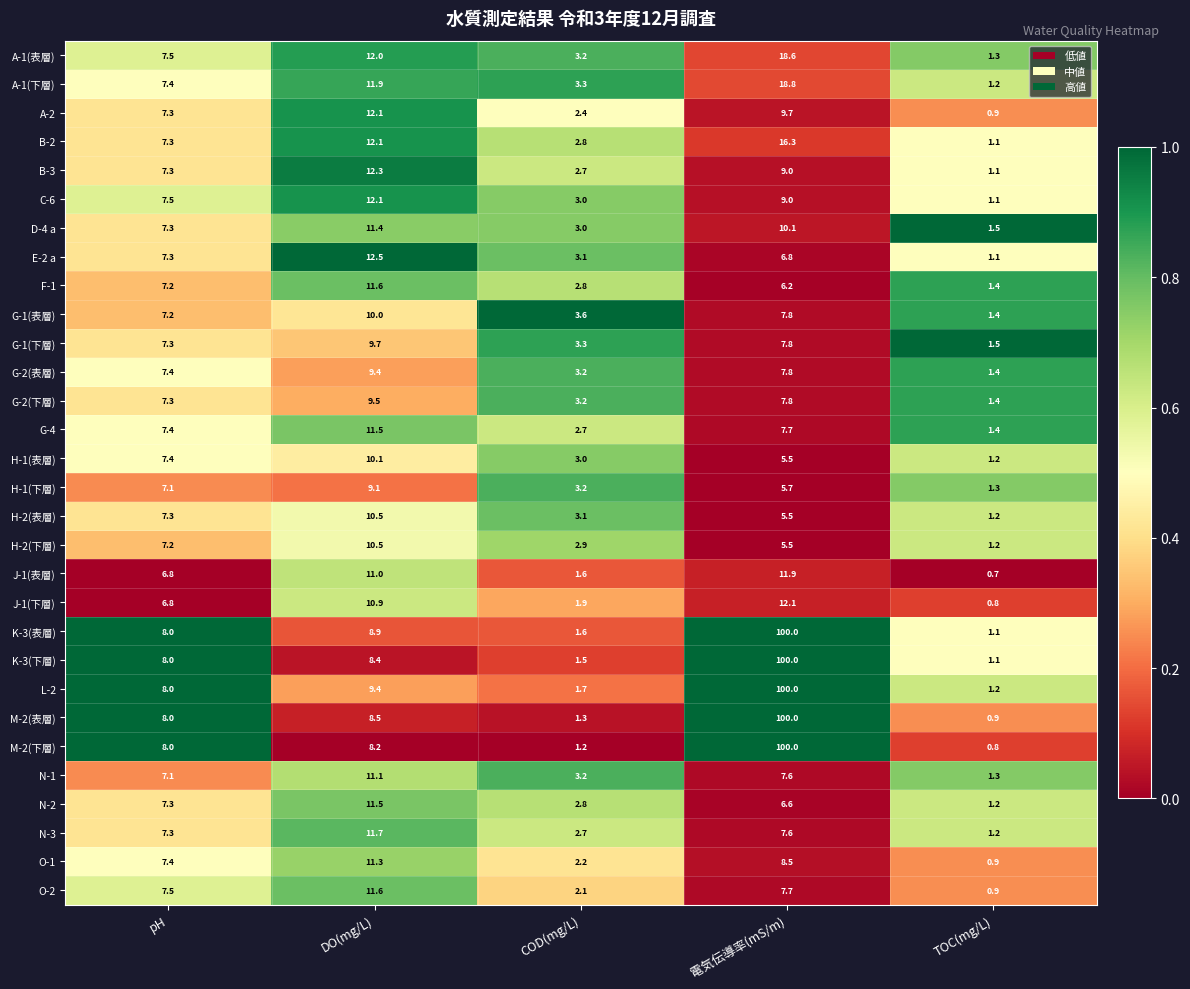

What is the spread (max minus min) of values at 電気伝導率(mS/m)?

94.5